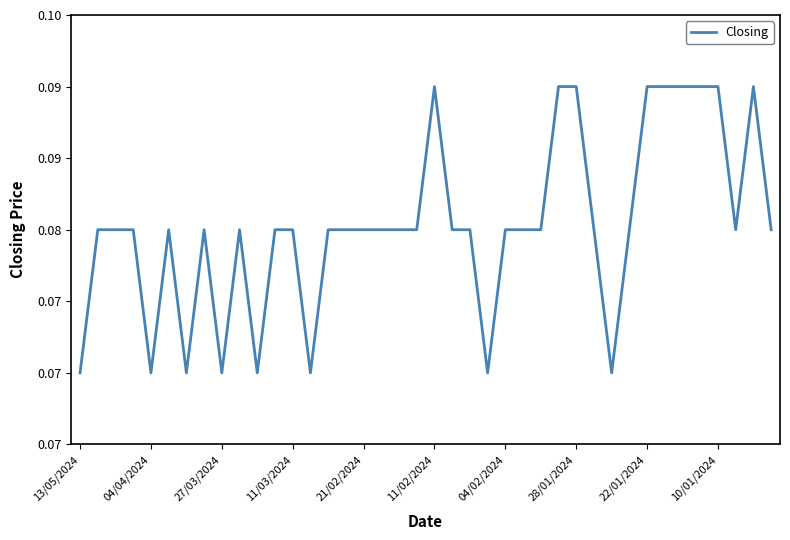

How many values are between 0 and 1?

40